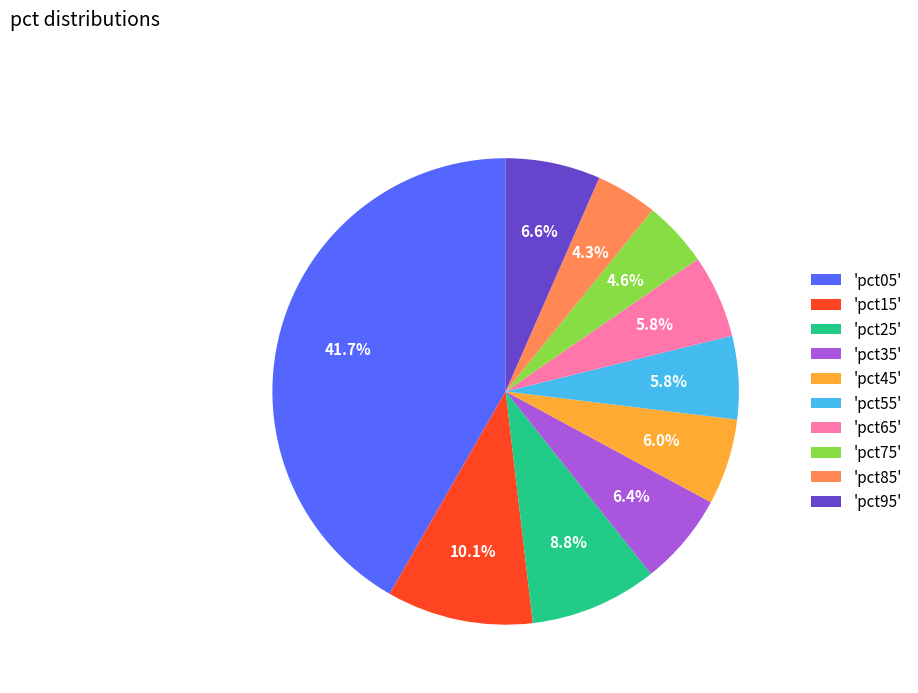

Which has a higher value, 'pct75' or 'pct15'?

'pct15'